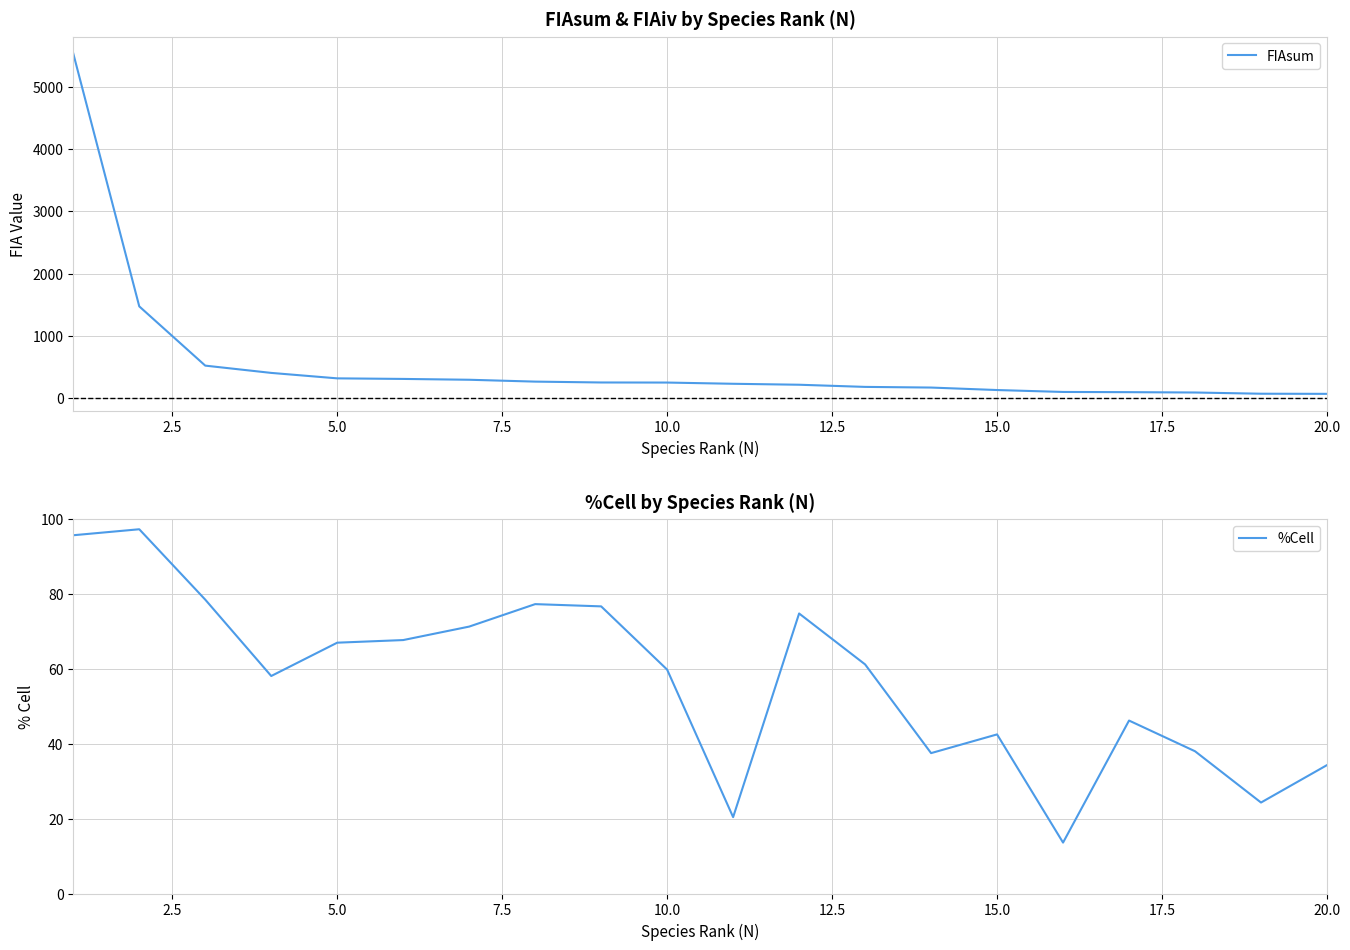

The %Cell series shows 67.0 at 5.0. True or false?

True